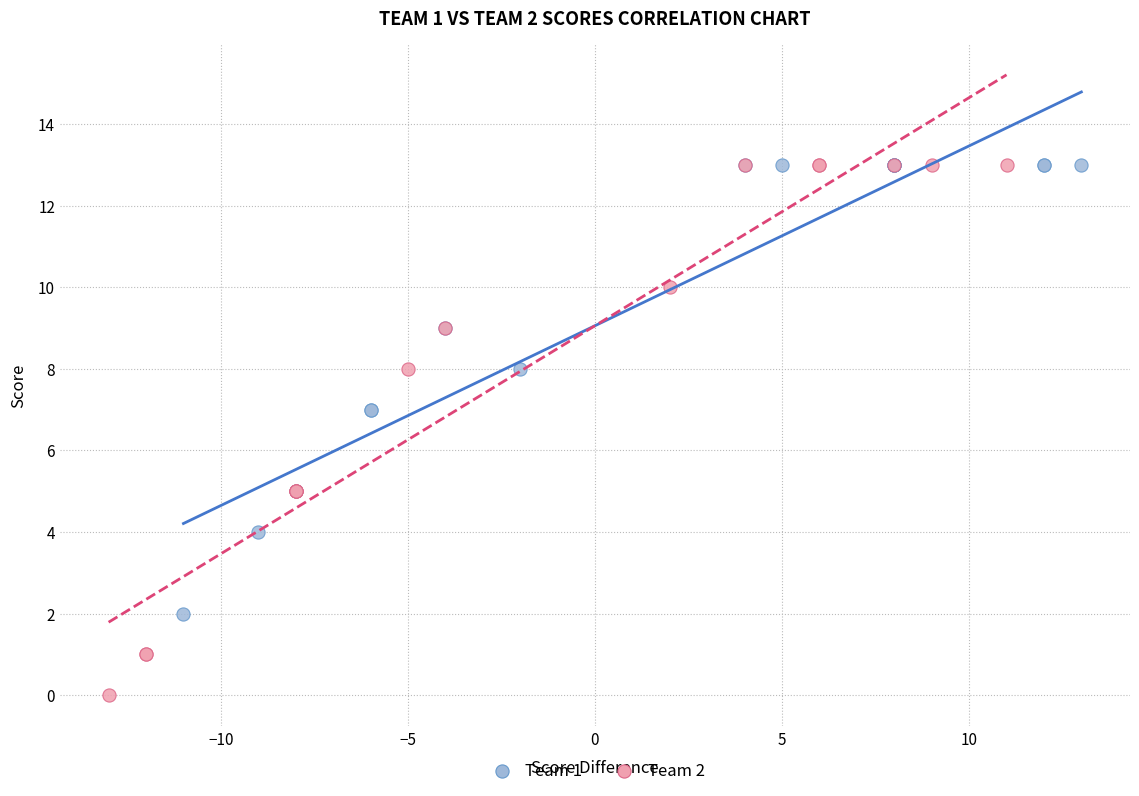

Which series reaches the minimum Y coordinate?

Team 2